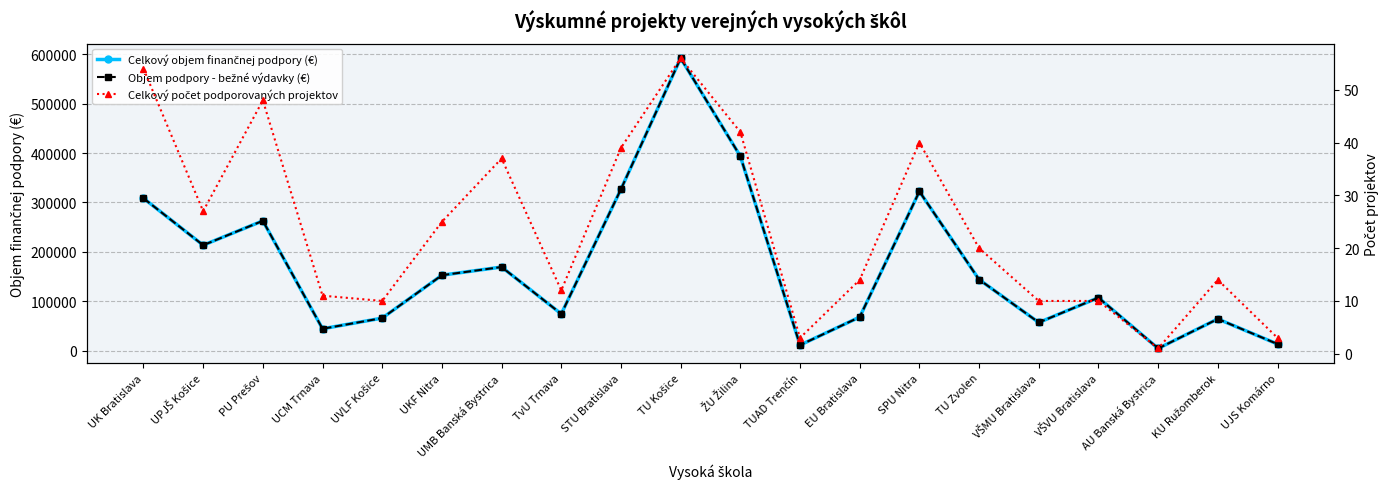

At which label does Celkový počet podporovaných projektov first exceed 20?

UK Bratislava